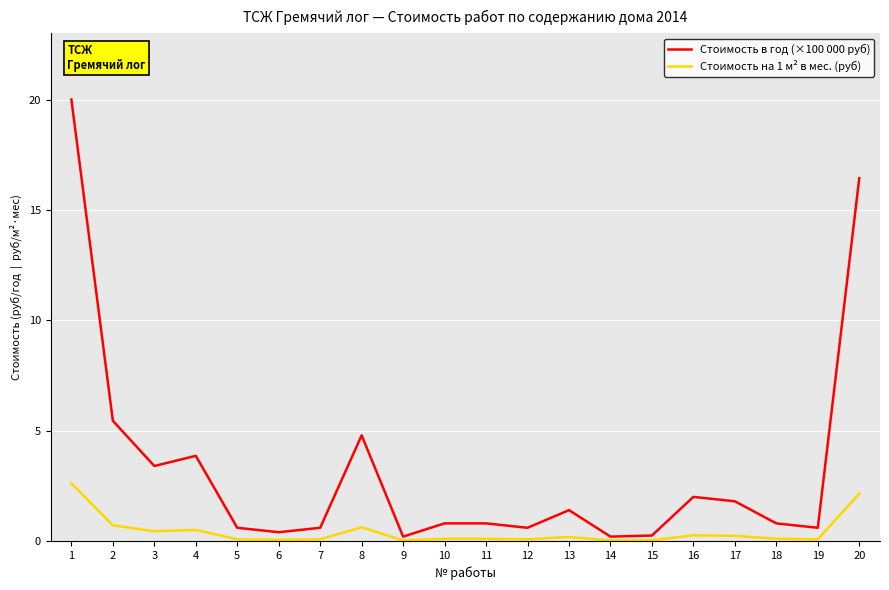

At 4, list the series in order from largest to smallest.

Стоимость в год (×100 000 руб), Стоимость на 1 м² в мес. (руб)